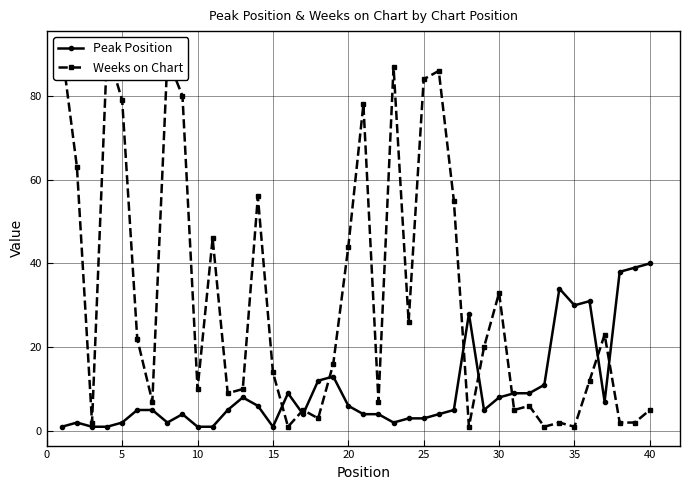

What is the difference between the maximum and minimum values in the Peak Position series?

39